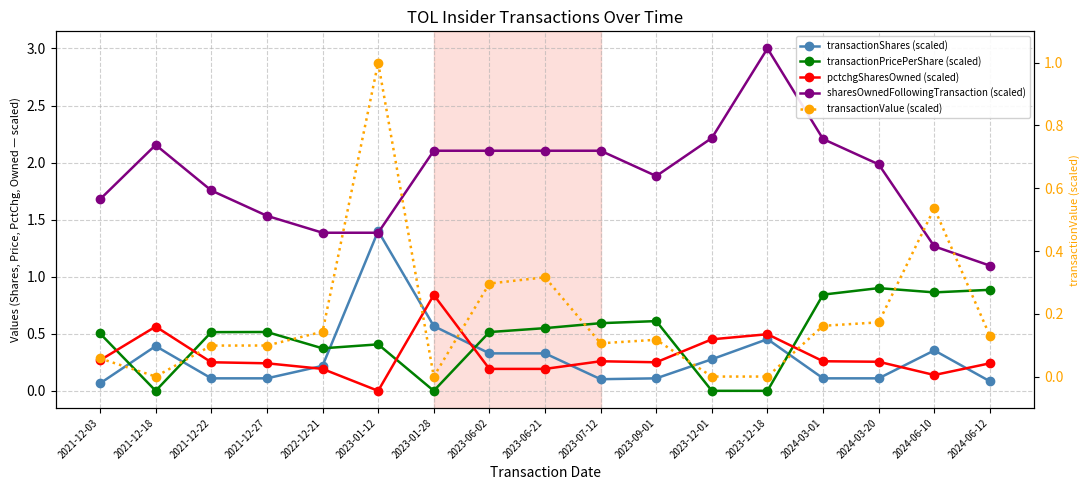

Rank the categories by transactionPricePerShare (scaled) value from lowest to highest.

2021-12-18, 2023-01-28, 2023-12-01, 2023-12-18, 2022-12-21, 2023-01-12, 2021-12-03, 2021-12-22, 2023-06-02, 2021-12-27, 2023-06-21, 2023-07-12, 2023-09-01, 2024-03-01, 2024-06-10, 2024-06-12, 2024-03-20